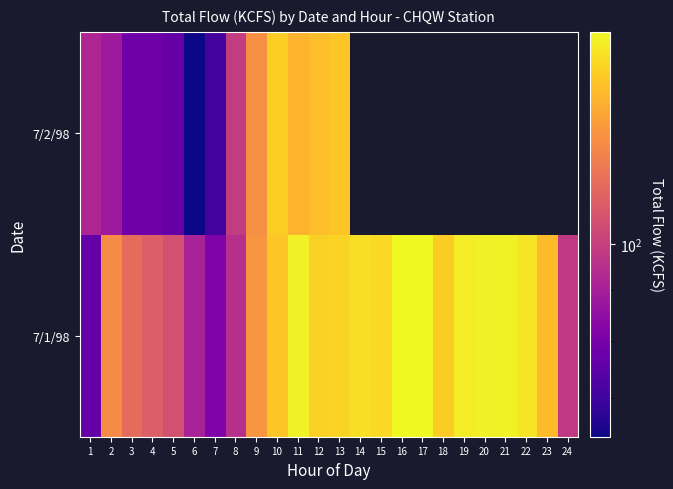

What is the total value across all series at 10?

295.8